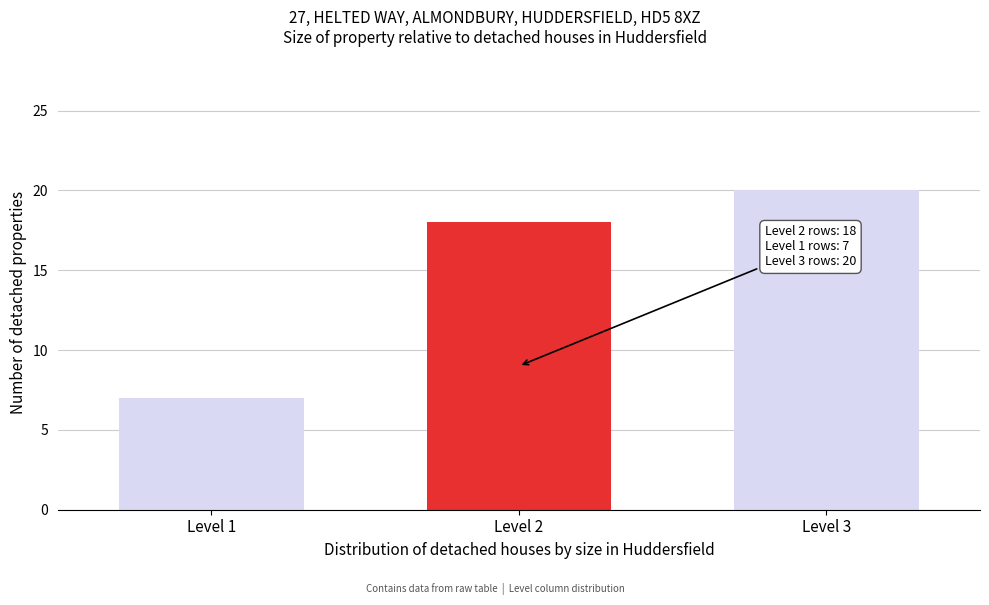

Reading left to right, transcribe all the data shown in this chart.

7	18	20